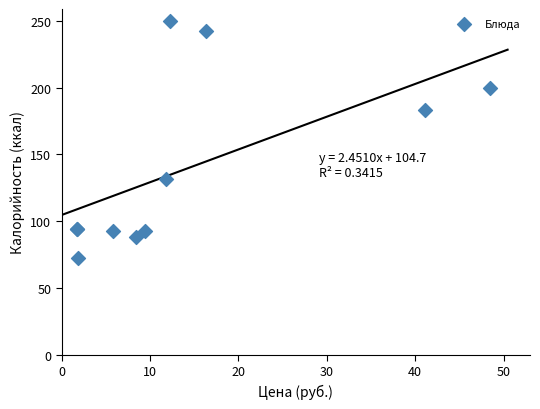

What Y value in the scatter plot is closest to 161?

183.0